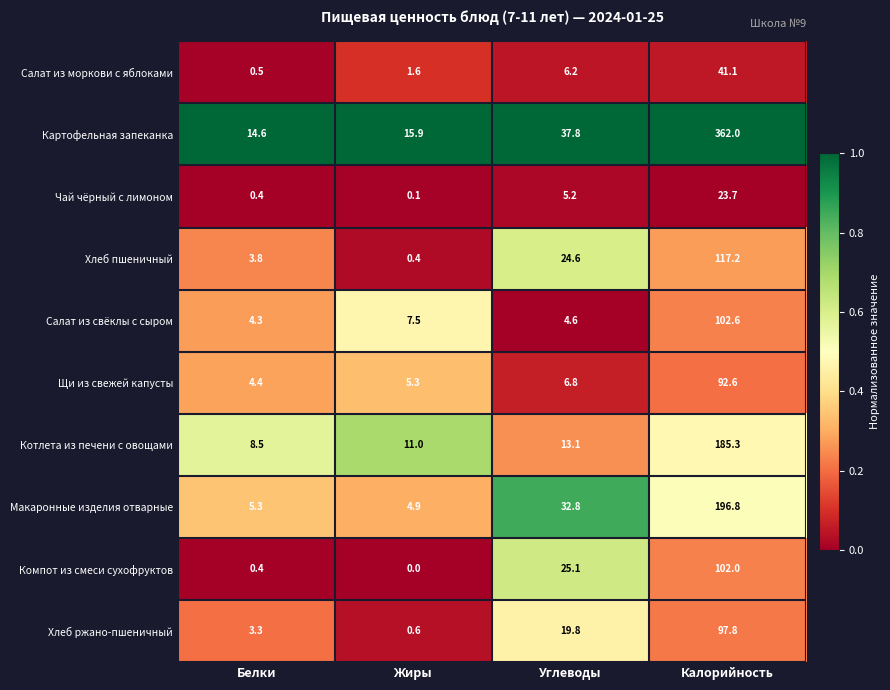

True or false: Щи из свежей капусты has a value of 6.8 at Углеводы.

True